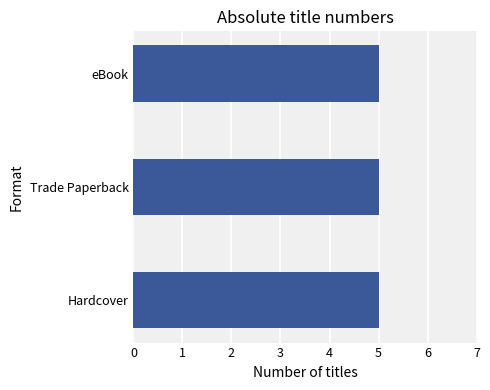

Where is the data nearest to the value 1?

eBook